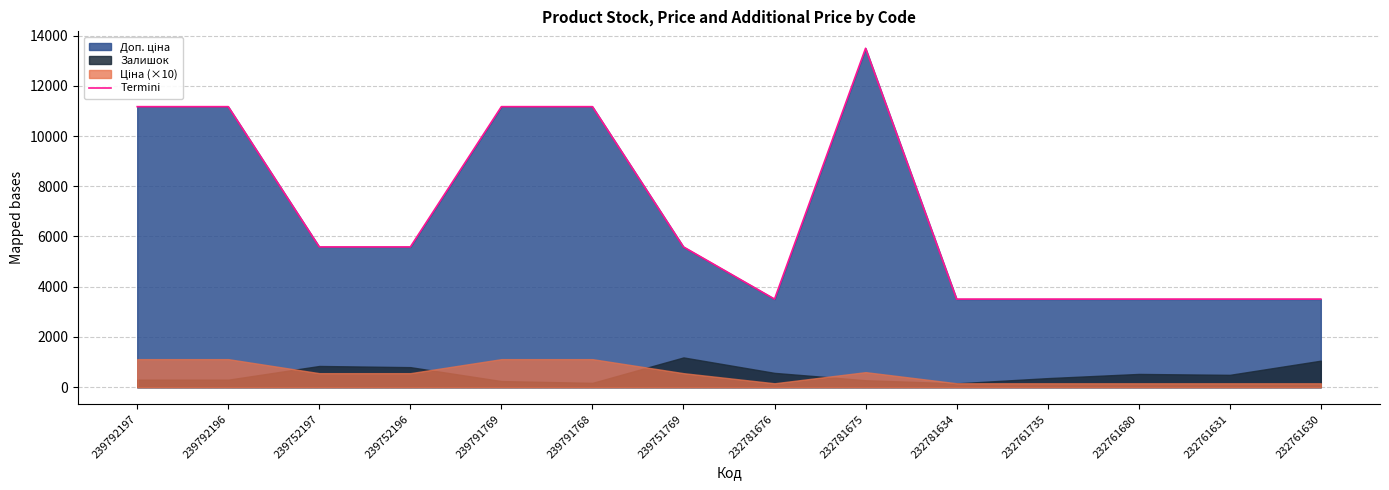

What is the approximate value at 239792197?

11169.0